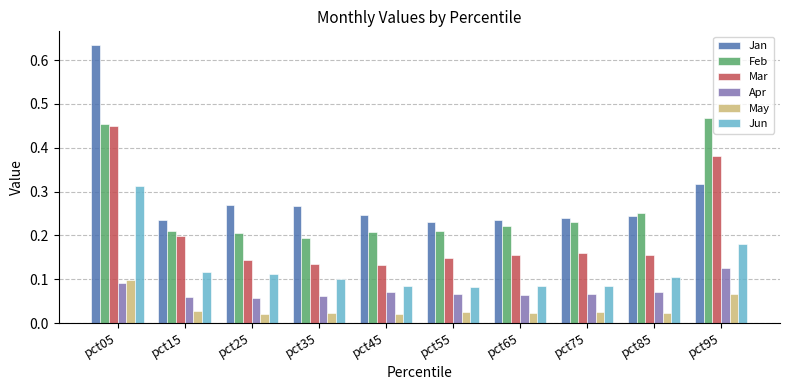

What is the sum of all Jan values?

2.9